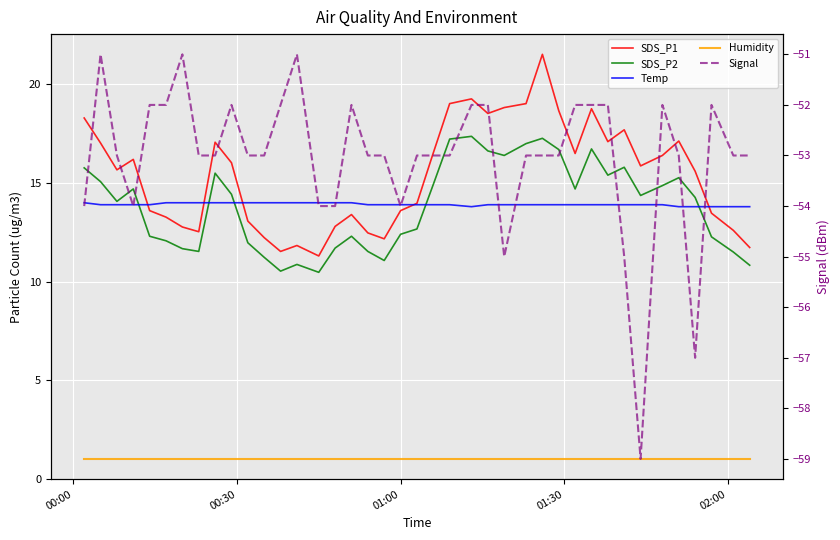

True or false: SDS_P2 has a value of 2.7 at 38.

False